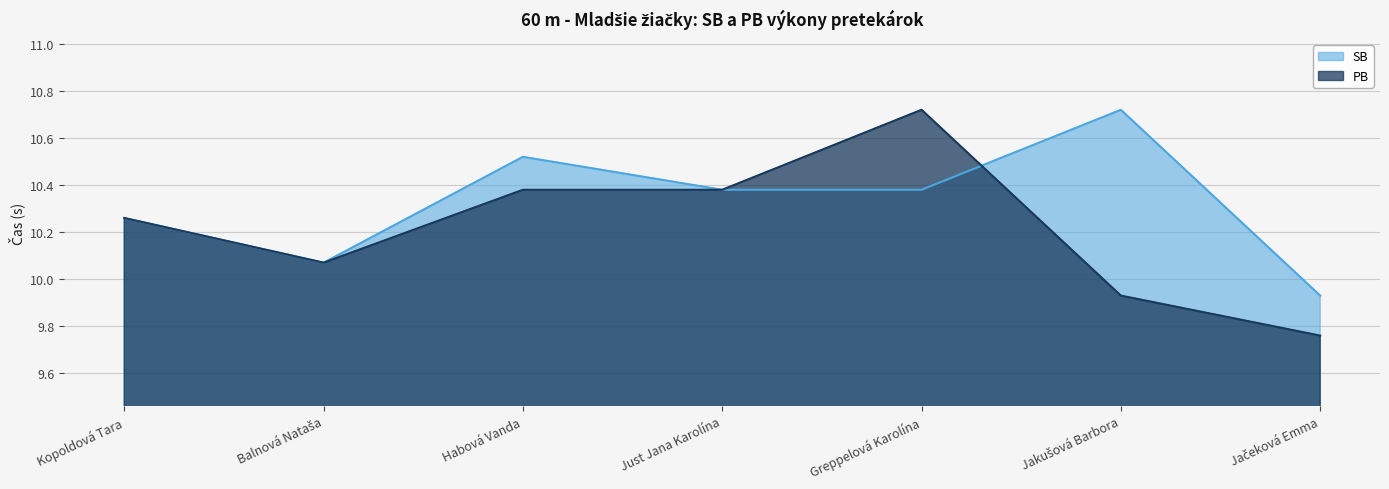

What is the difference between the PB values at Habová Vanda and Jakušová Barbora?

0.5